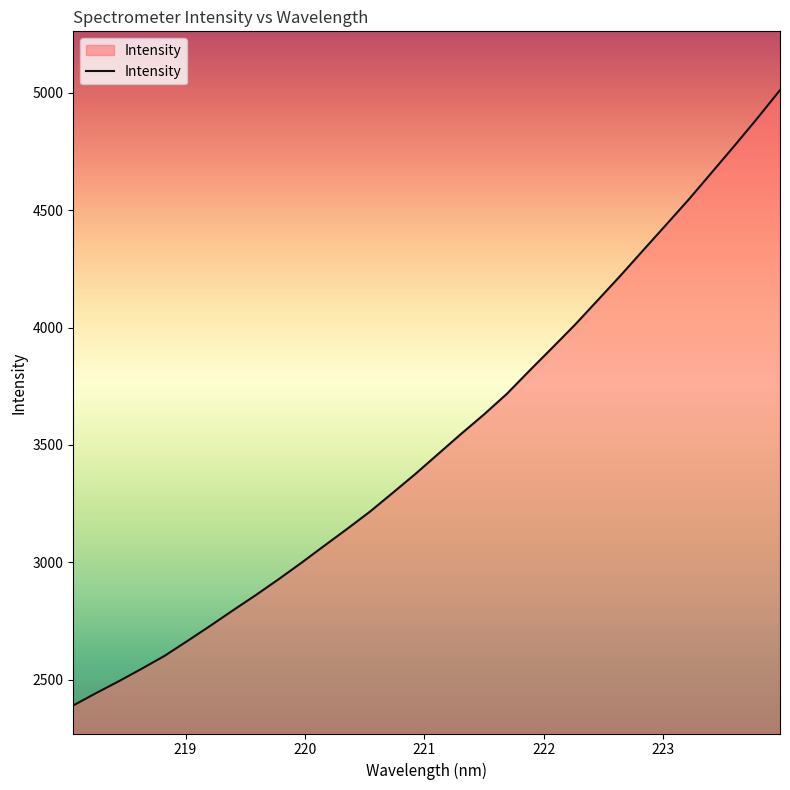

What is the difference between the maximum and minimum values?

2621.6